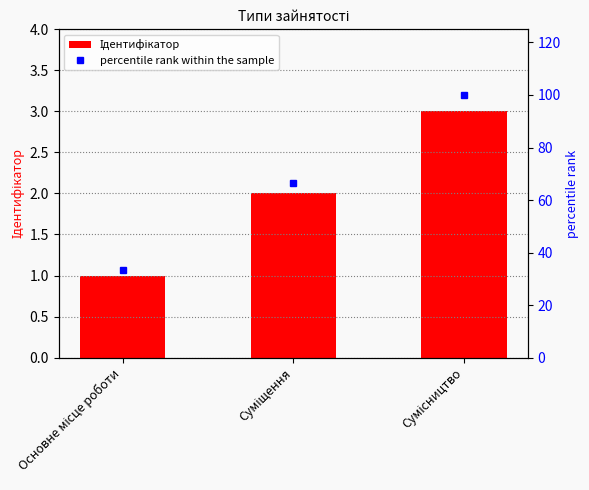

What is the highest value of the percentile rank within the sample series?

100.0